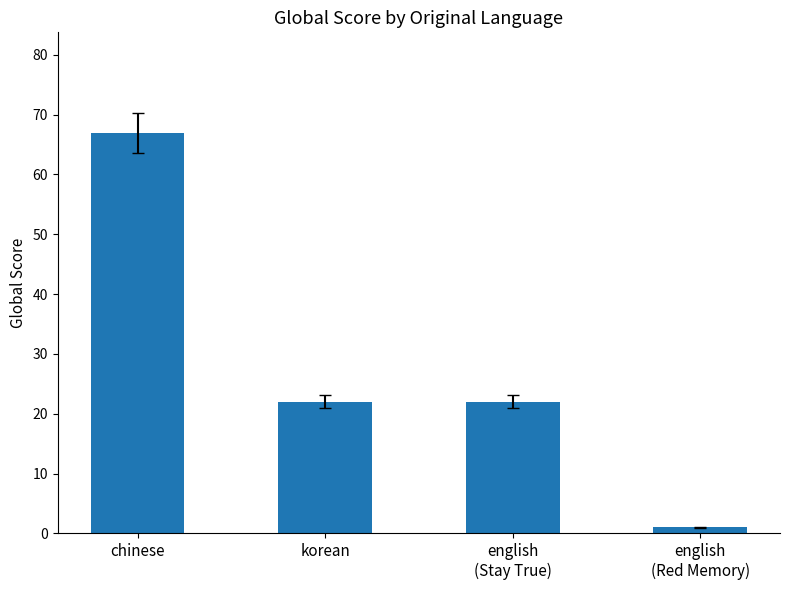

Reading left to right, extract all data points from this chart.

67	22	22	1